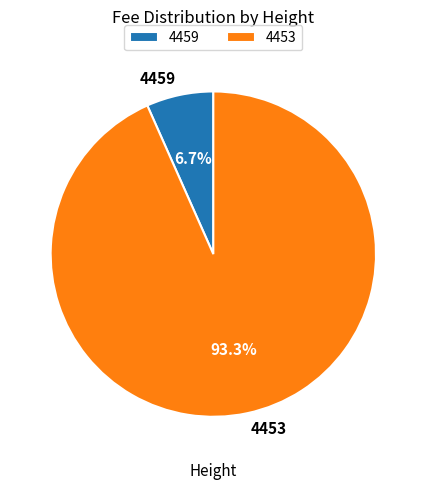

To the nearest percent, what is the average slice percentage?

50%